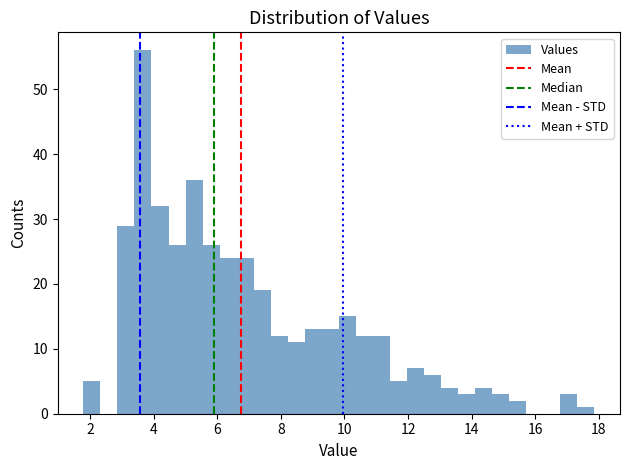

Around what value on the x-axis is the tallest bar? Give the approximate position of its centre, as read against the axis.

3.6